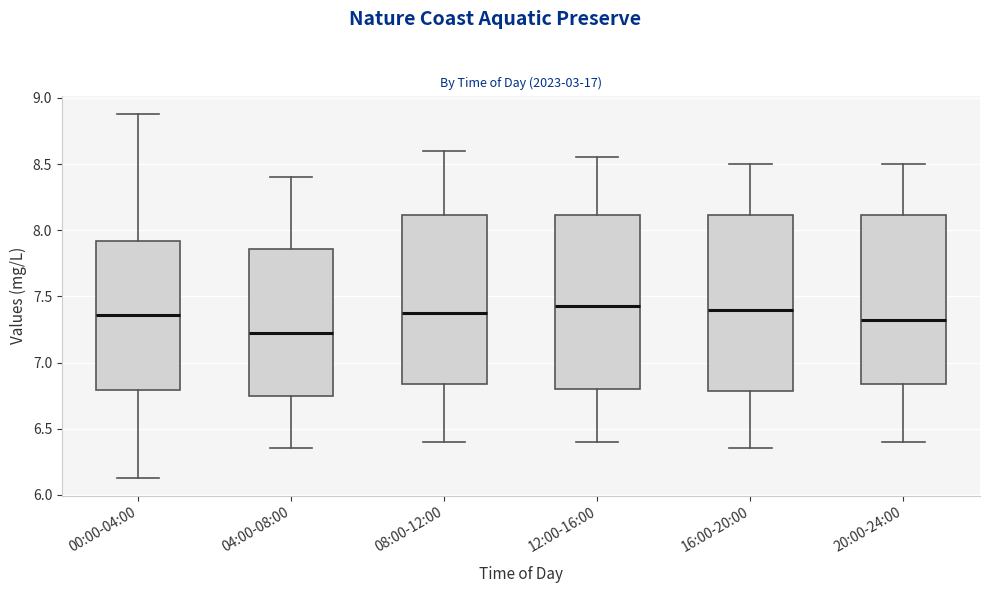

Reading left to right, transcribe this box plot: for each box, give where its median line is, the range the box spans, and where its two whiskers end, as read against the y-axis. The values are not printed on the chart, so give them approximately, as read against the axis.

00:00-04:00: median 7.35, box 6.80 to 7.90, whiskers 6.15 to 8.90
04:00-08:00: median 7.25, box 6.75 to 7.85, whiskers 6.35 to 8.40
08:00-12:00: median 7.40, box 6.85 to 8.10, whiskers 6.40 to 8.60
12:00-16:00: median 7.45, box 6.80 to 8.10, whiskers 6.40 to 8.55
16:00-20:00: median 7.40, box 6.80 to 8.10, whiskers 6.35 to 8.50
20:00-24:00: median 7.35, box 6.85 to 8.10, whiskers 6.40 to 8.50